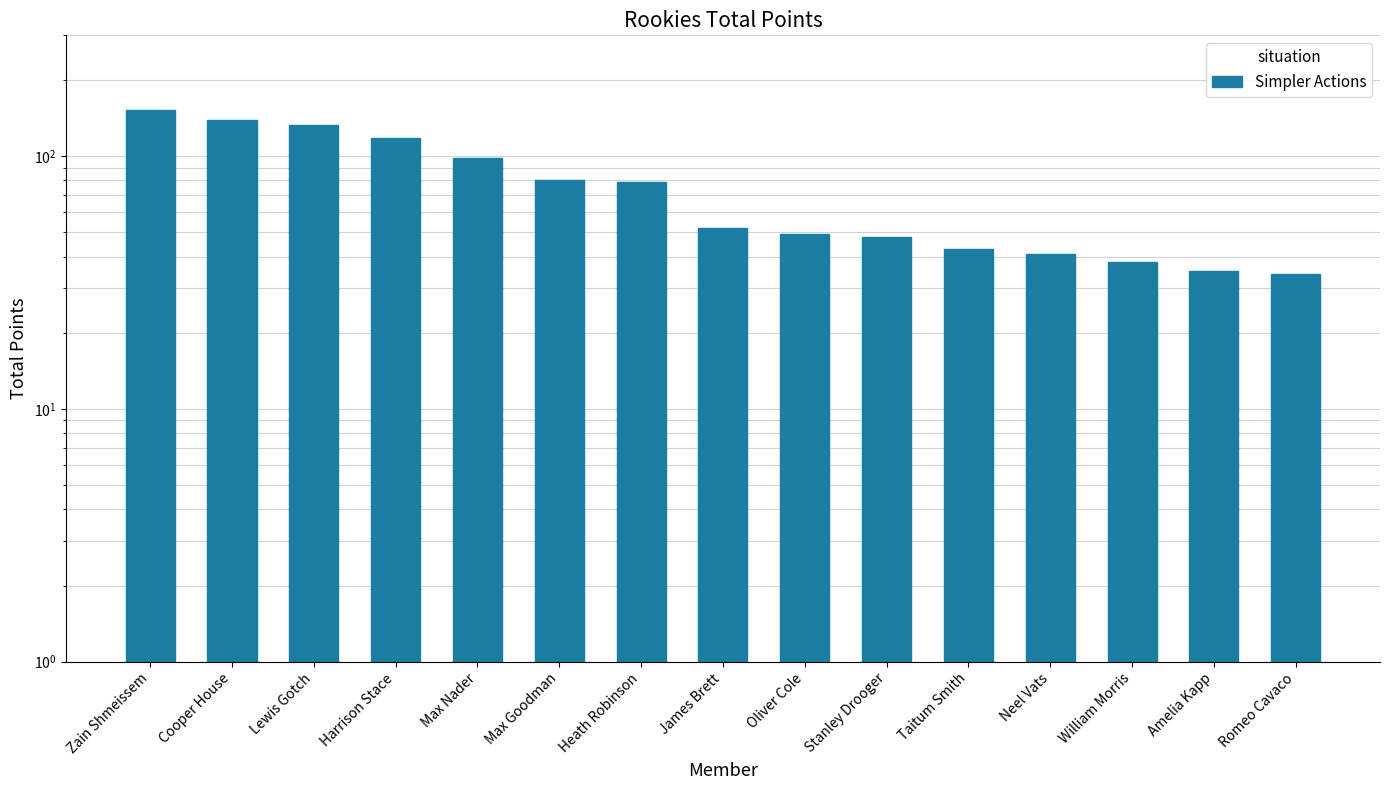

What is the label of the 3rd bar from the left?

Lewis Gotch